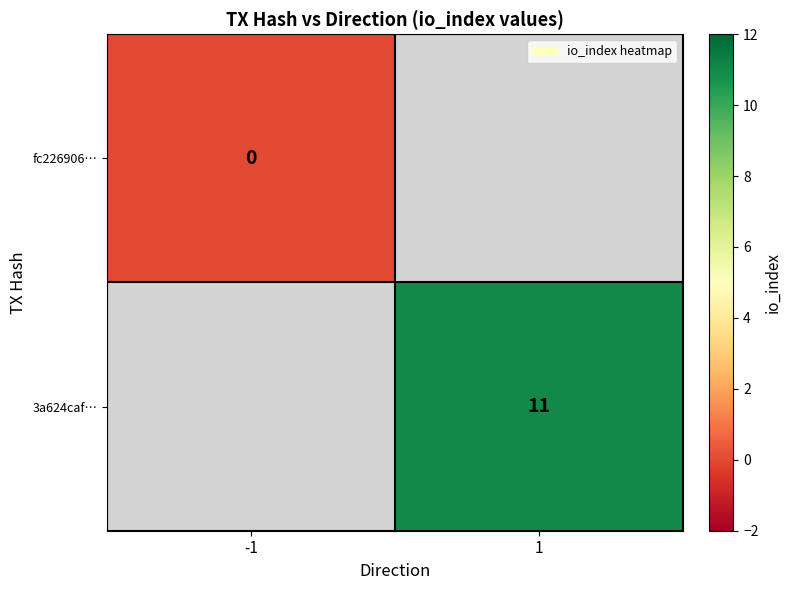

List the series in order of their peak value, lowest first.

fc226906…, 3a624caf…